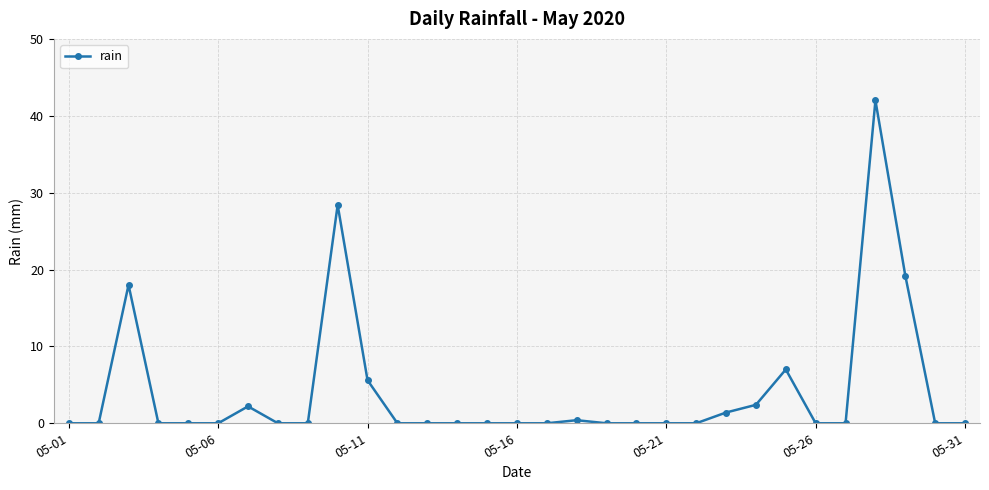

What is the value of the 10th point from the left?

28.4